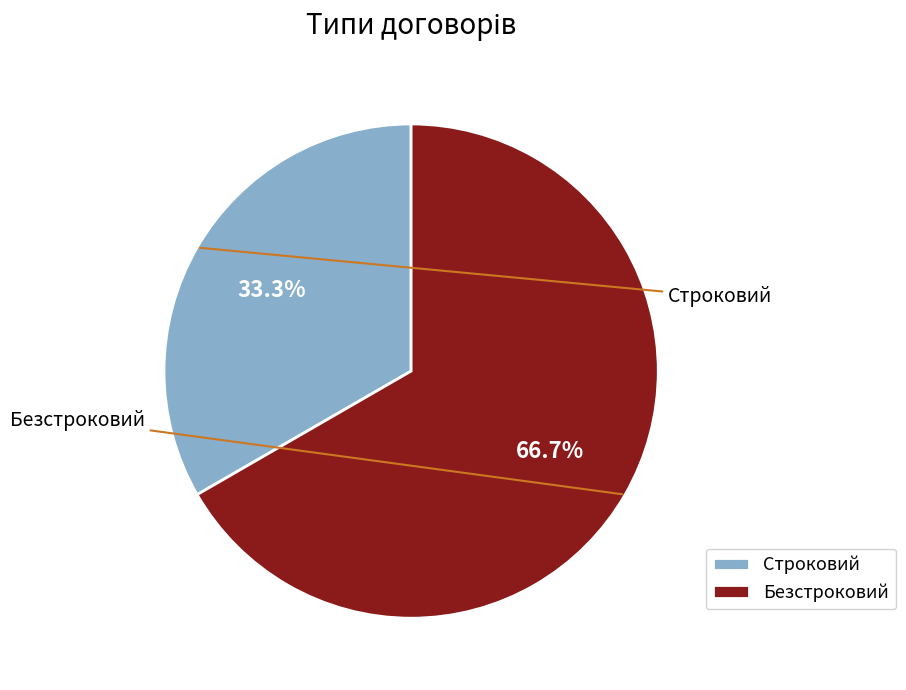

Rank the categories by value from lowest to highest.

Строковий, Безстроковий